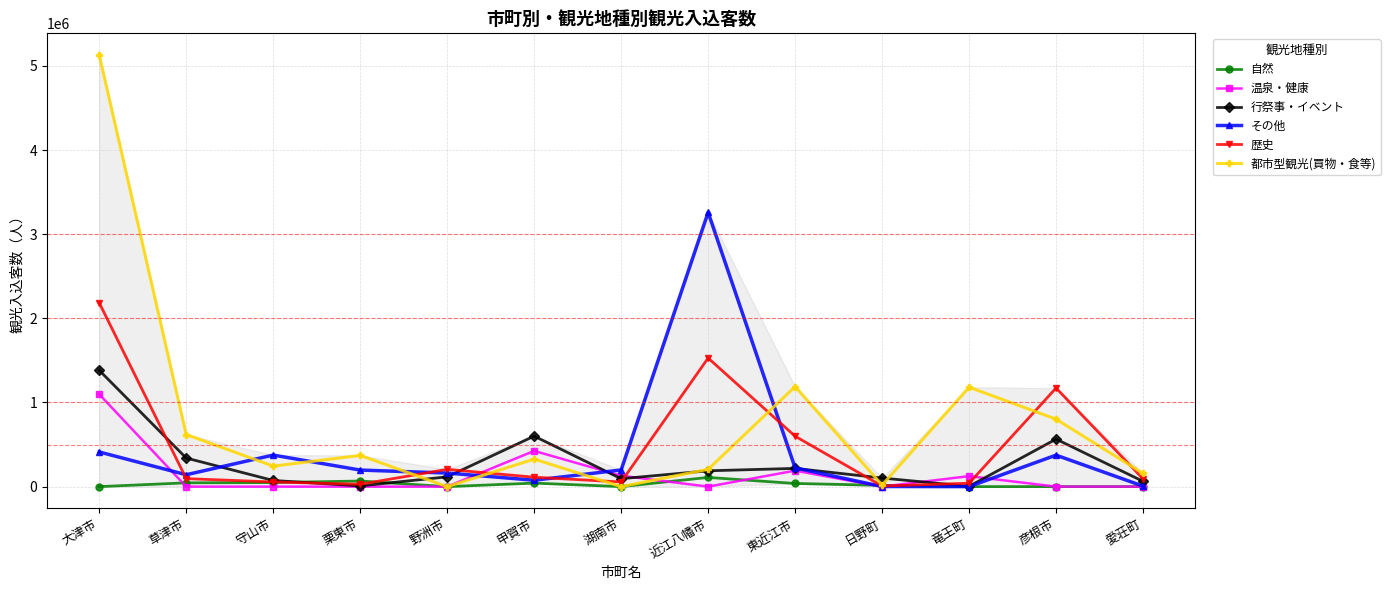

Which series changed the most between 守山市 and 日野町?

その他